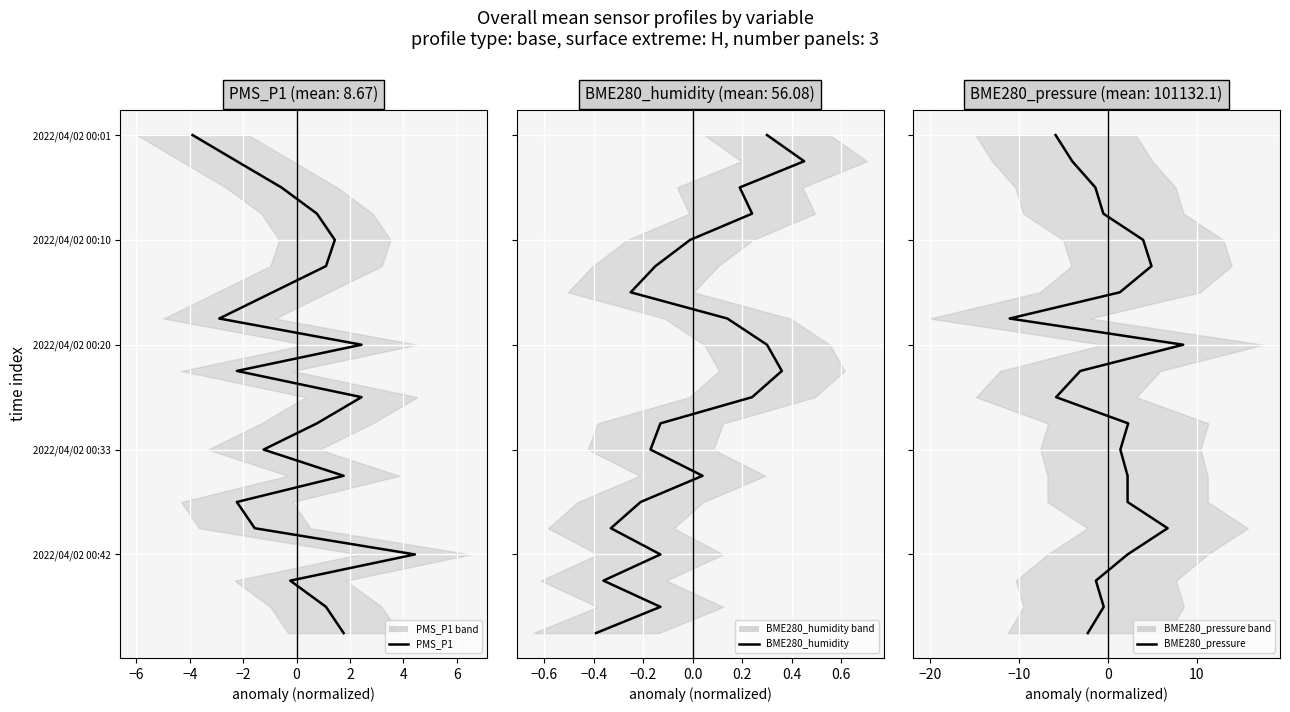

True or false: BME280_pressure has more than 1 interior local peaks.

False